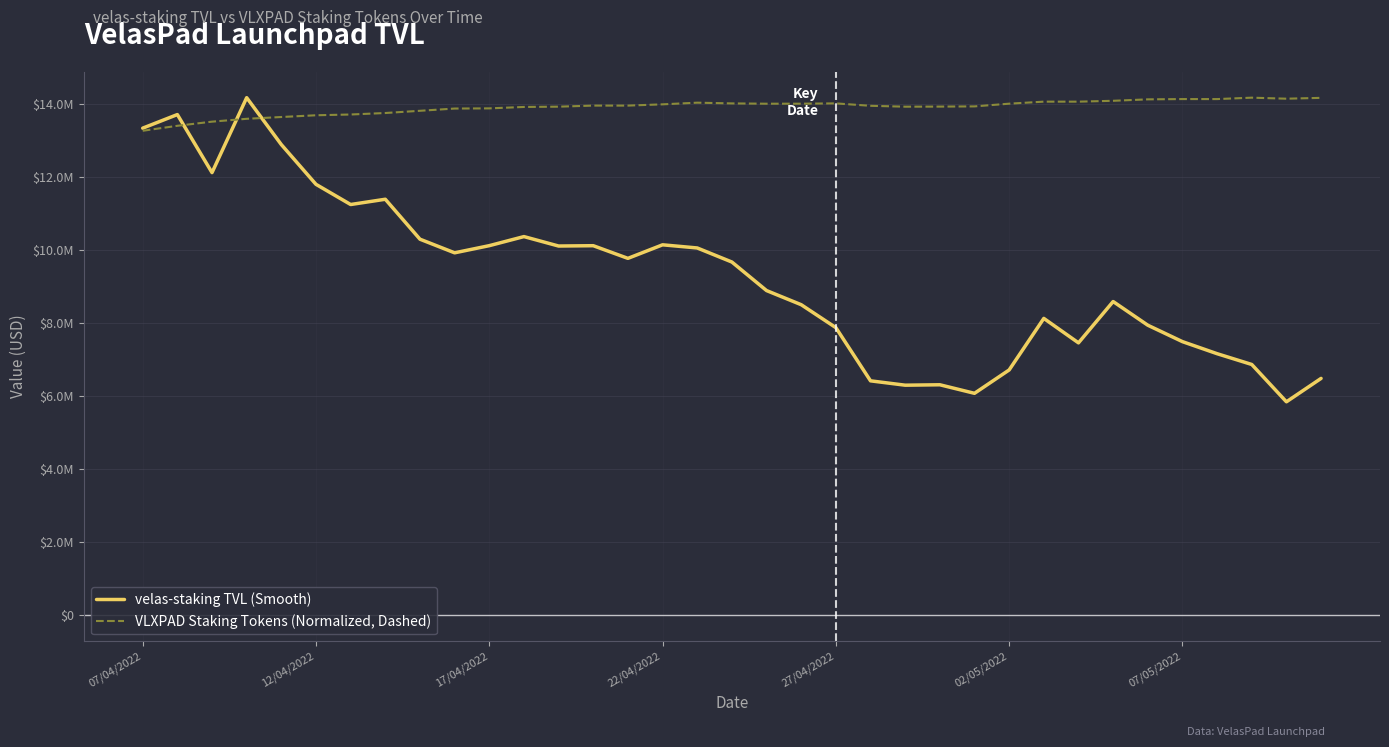

What is the sum of all velas-staking TVL (Smooth) values?

324282058.4